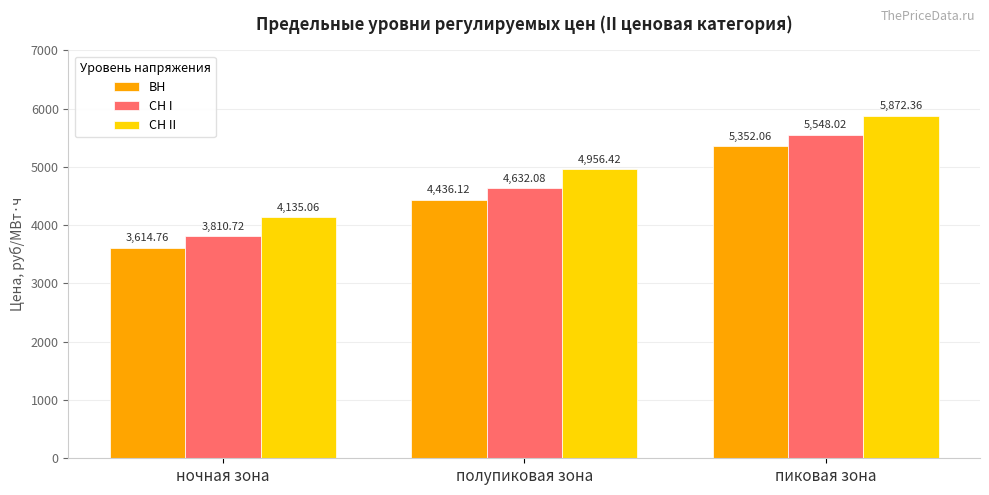

What is the difference between the second highest and minimum values in the ВН series?

821.4